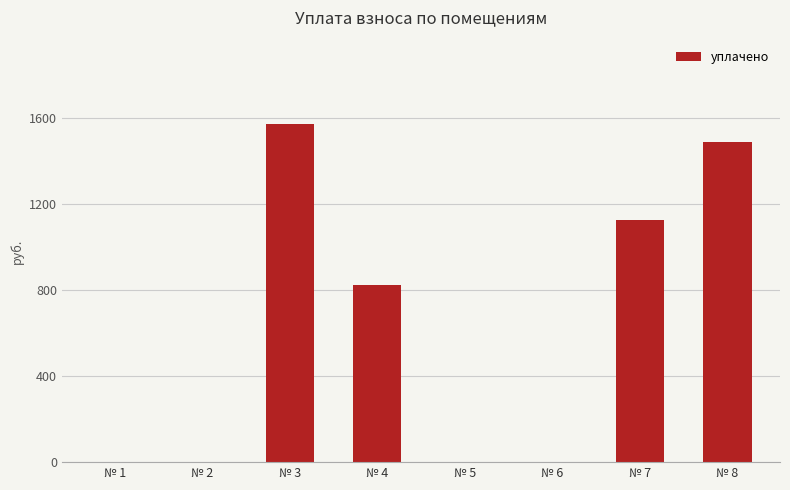

Which category has the highest value across all series?

№ 3